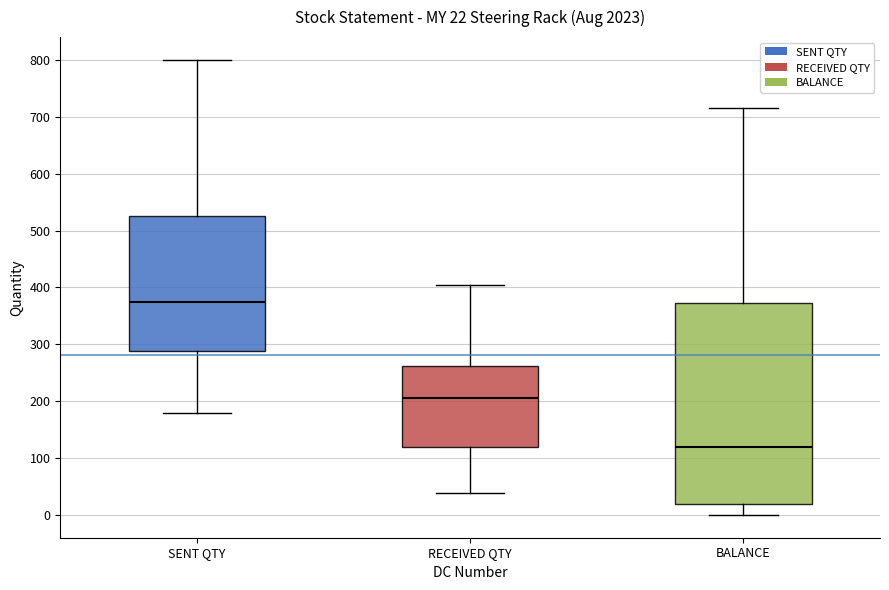

Comparing the boxes themselves (not the whiskers), which one is the tallest?

BALANCE